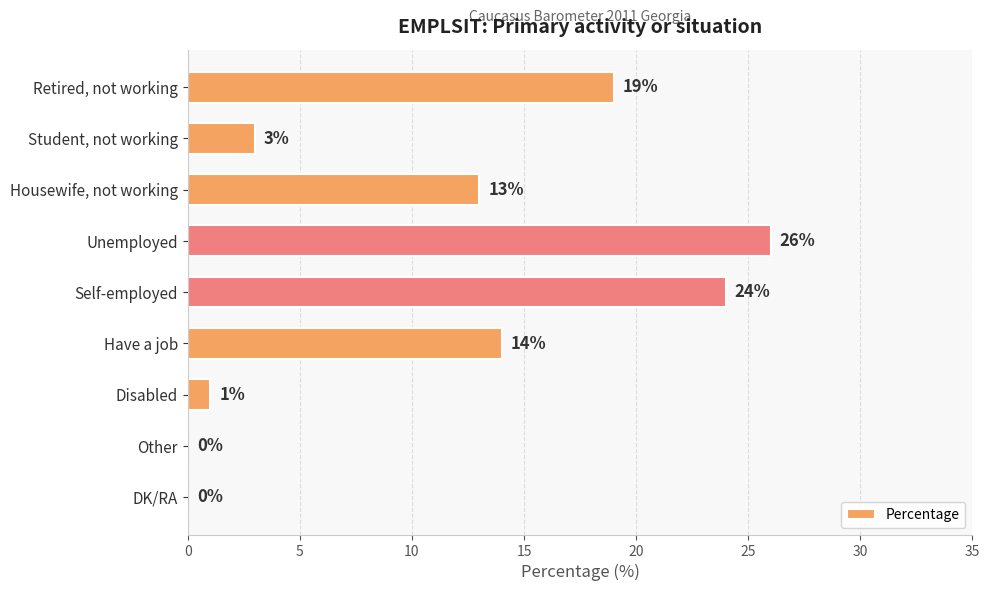

True or false: the data shows 3 at Have a job.

False